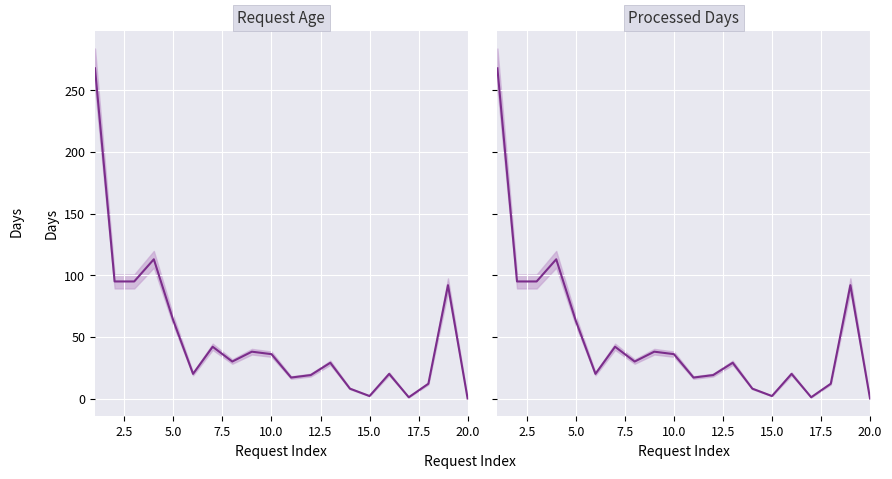

Is it true that Processed Days equals 6 at 17?

False